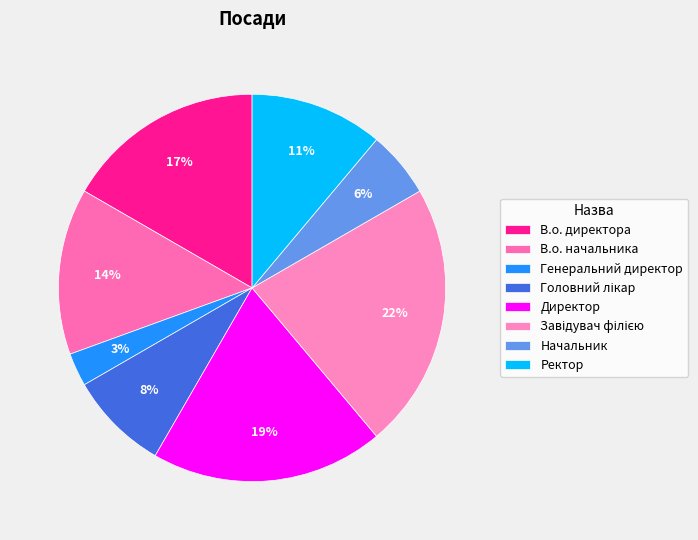

Count the number of slices in the pie.

8